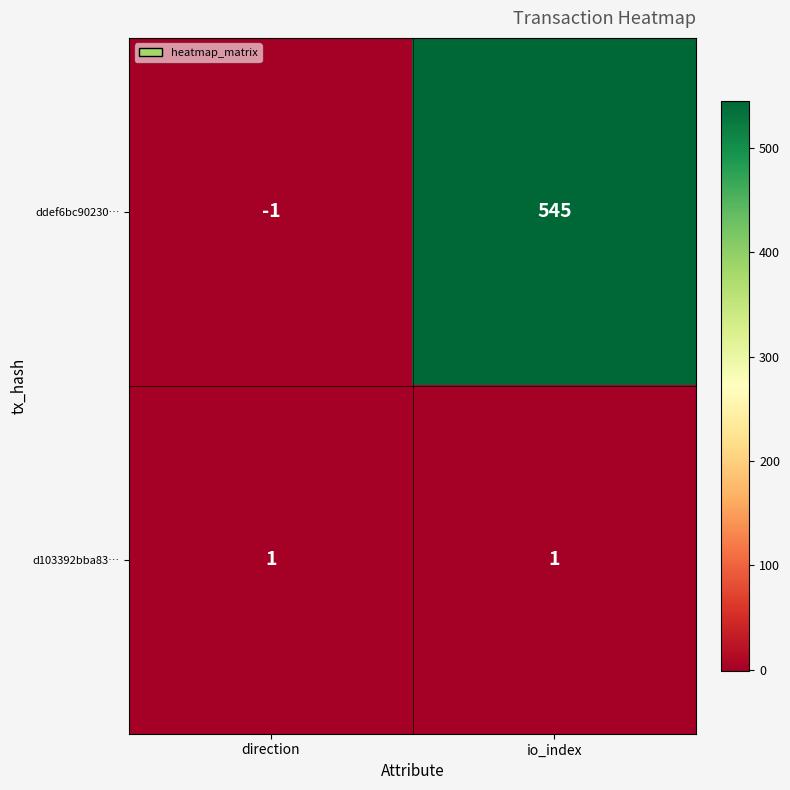

Between direction and io_index, which series saw the biggest shift?

ddef6bc90230…